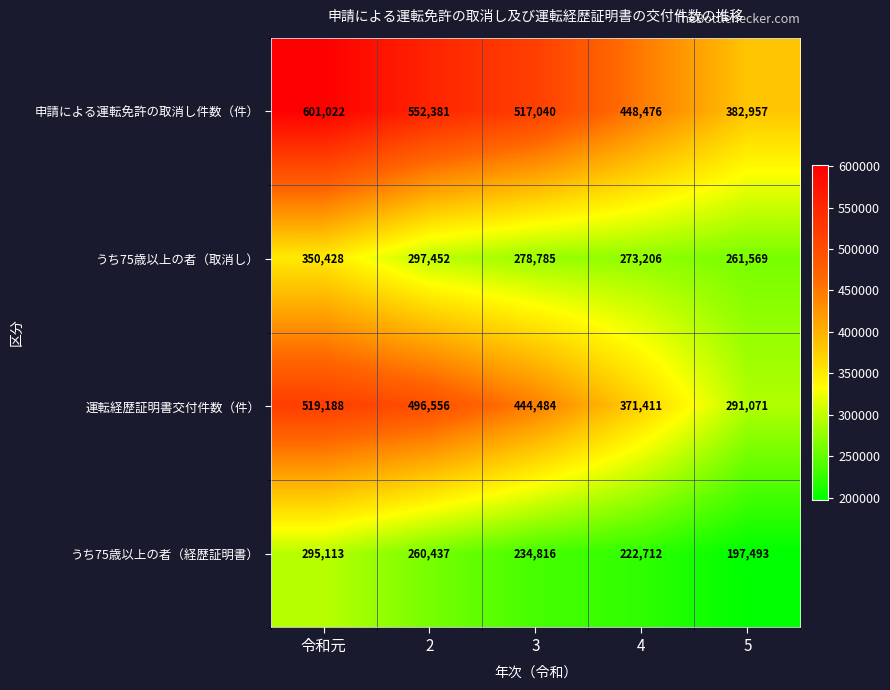

What is the sum of all うち75歳以上の者（取消し） values?

1461440